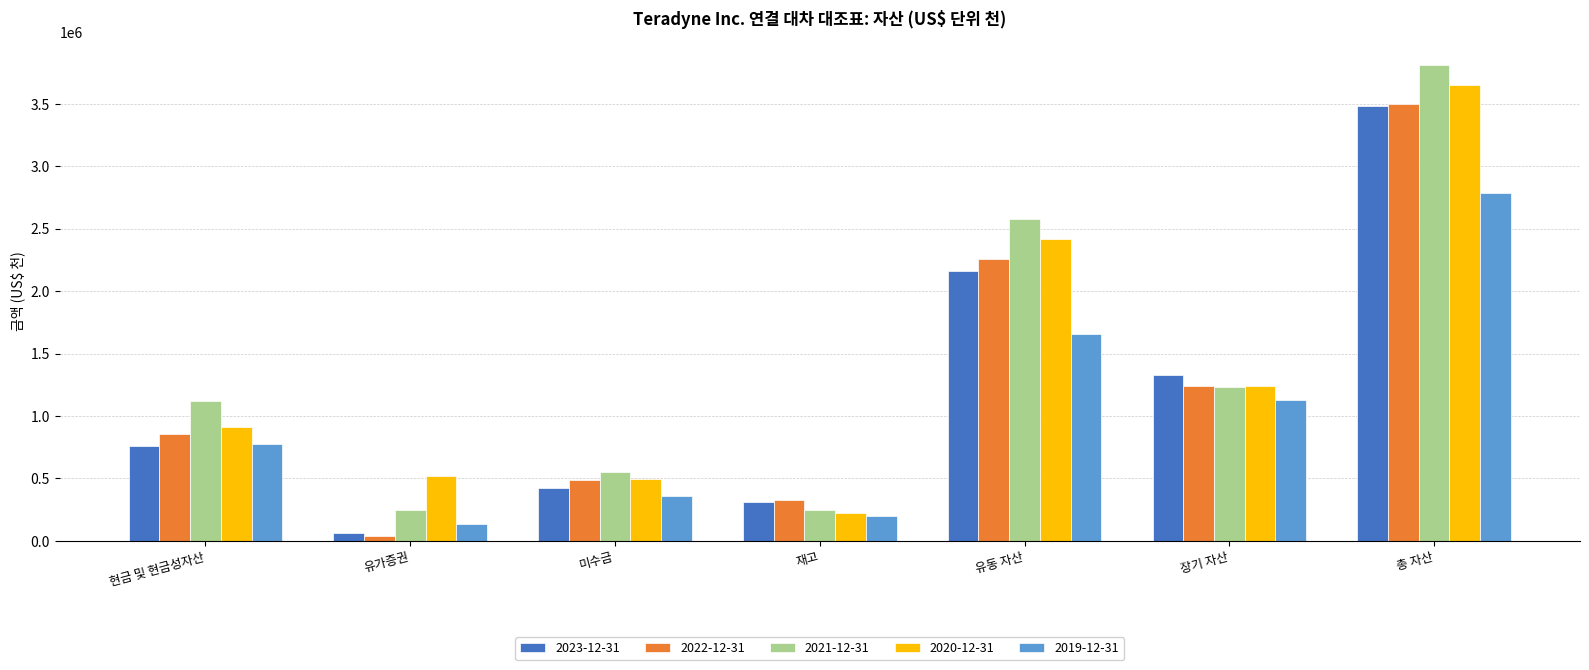

How many bars are there in each group?

5